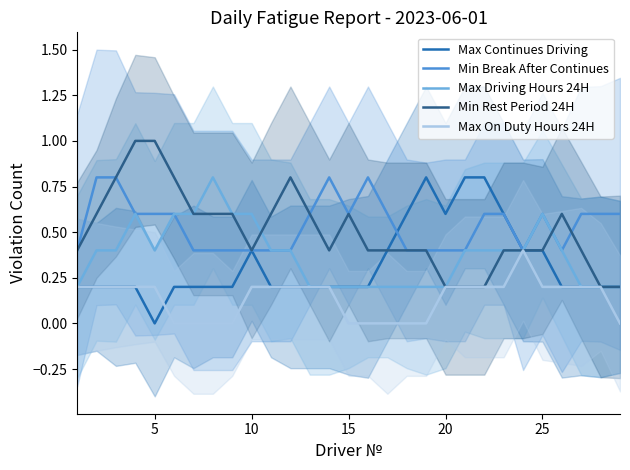

True or false: Min Rest Period 24H and Max On Duty Hours 24H cross at least once.

False